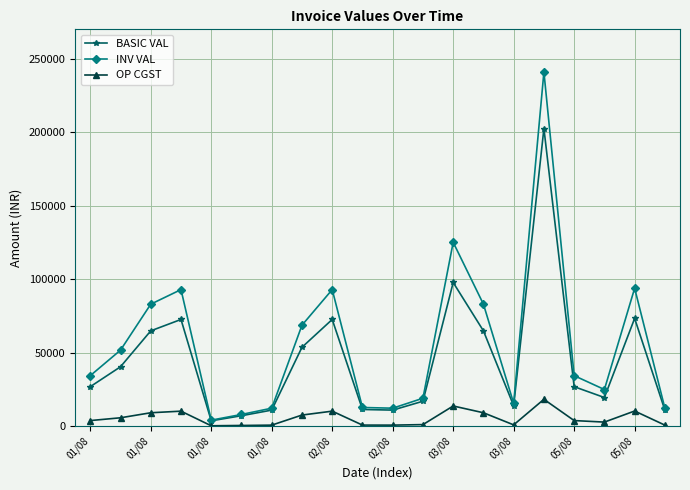

Which series has the largest total across all categories?

INV VAL